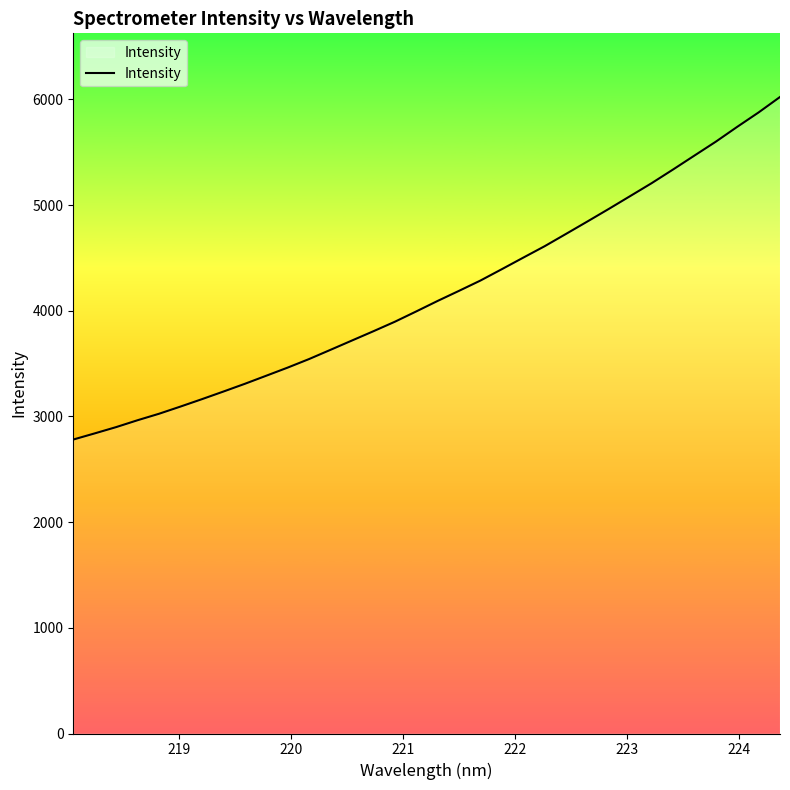

Reading left to right, list all the values displayed in this chart.

2781.8	2840.0	2899.5	2964.6	3025.8	3093.8	3163.8	3235.7	3308.9	3385.5	3462.4	3543.4	3630.8	3718.7	3806.4	3896.2	3993.8	4093.3	4188.9	4286.3	4394.0	4503.1	4611.3	4727.9	4845.5	4964.5	5086.1	5207.9	5337.2	5469.1	5600.6	5741.0	5877.3	6023.5